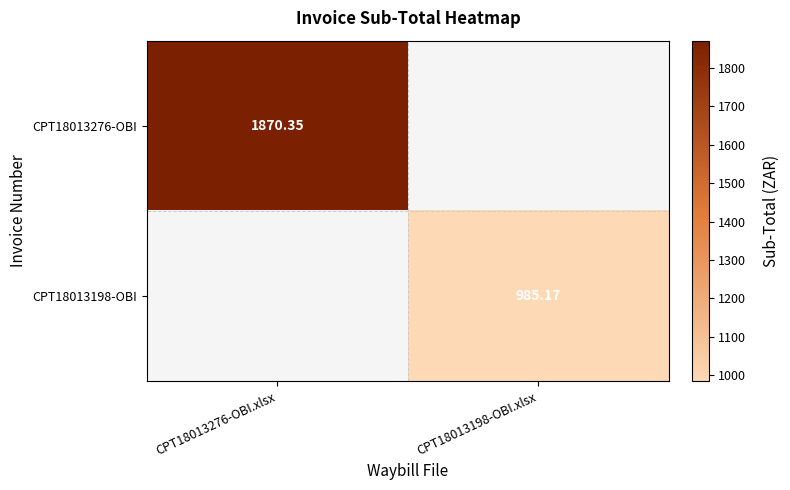

Is the value of CPT18013198-OBI at CPT18013198-OBI.xlsx greater than the value of CPT18013276-OBI at CPT18013276-OBI.xlsx?

No